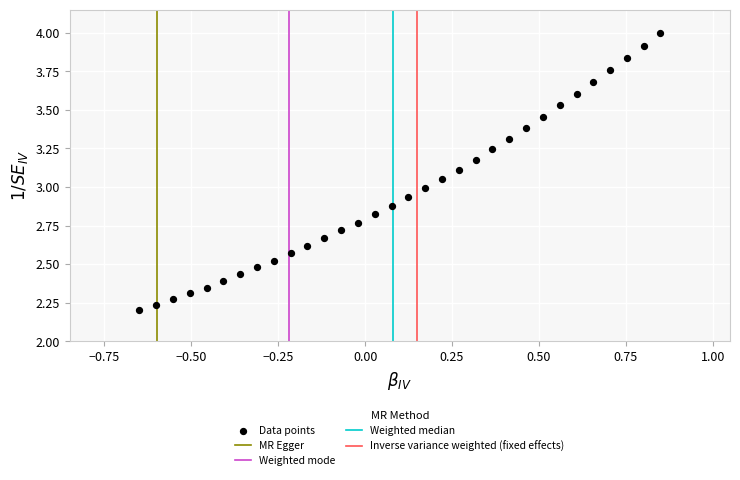

What is the range of Y values (max minus min)?

1.8